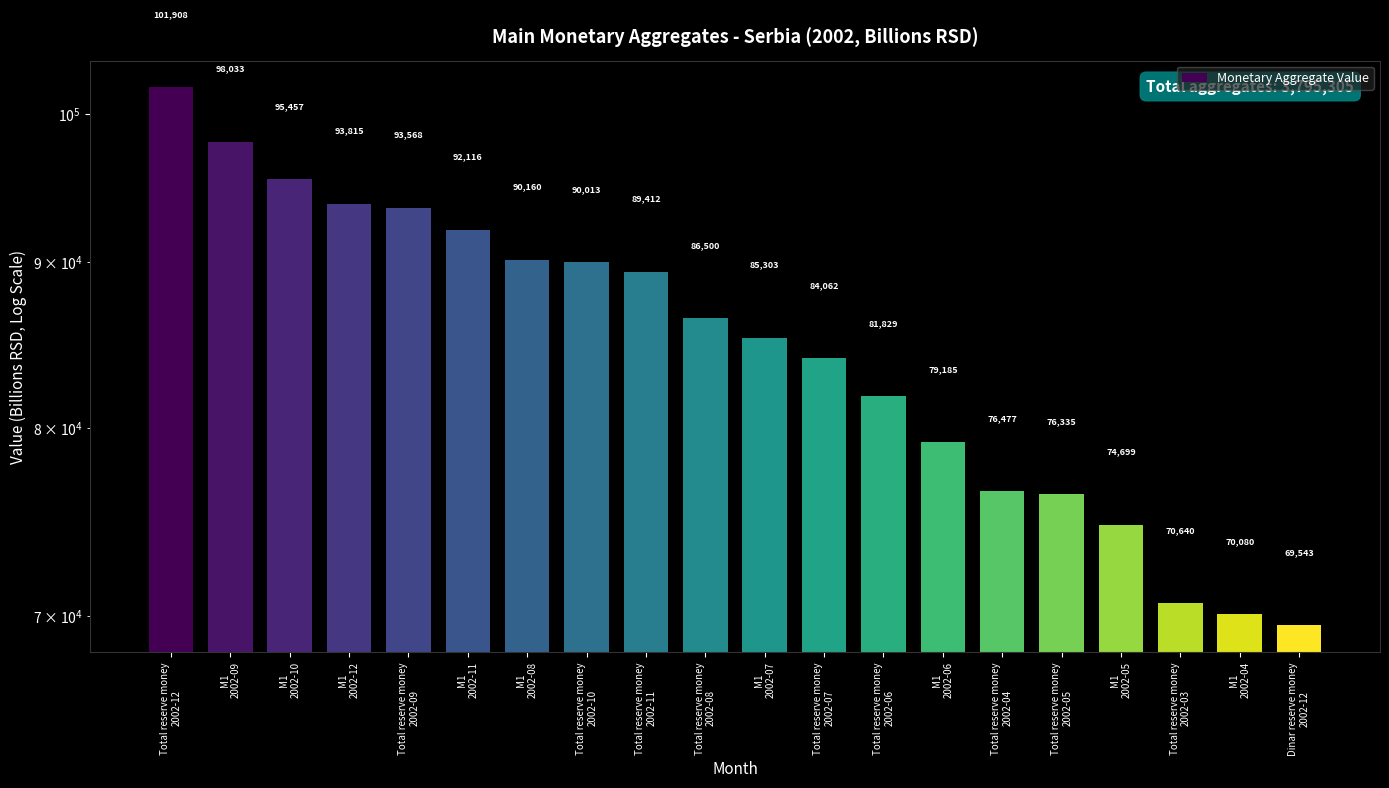

What is the difference between the maximum and minimum values?

32365